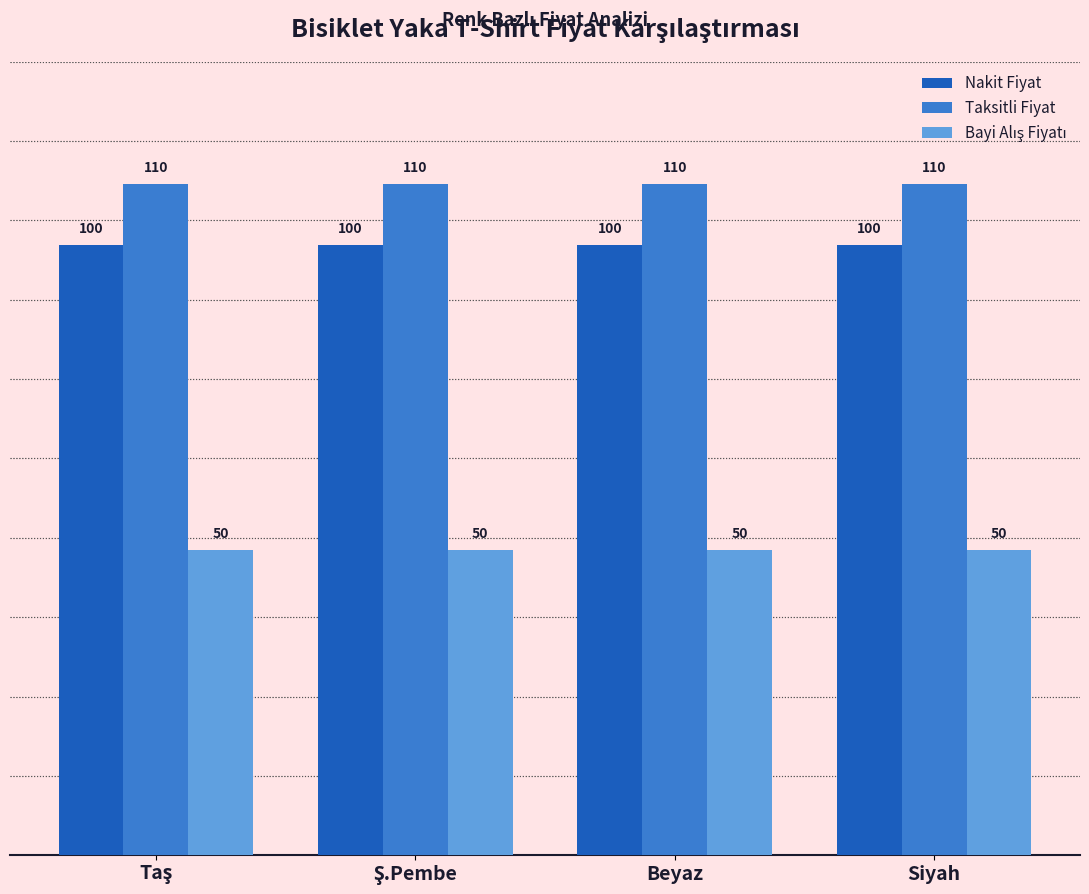

What is the average value of the Nakit Fiyat series?

100.0